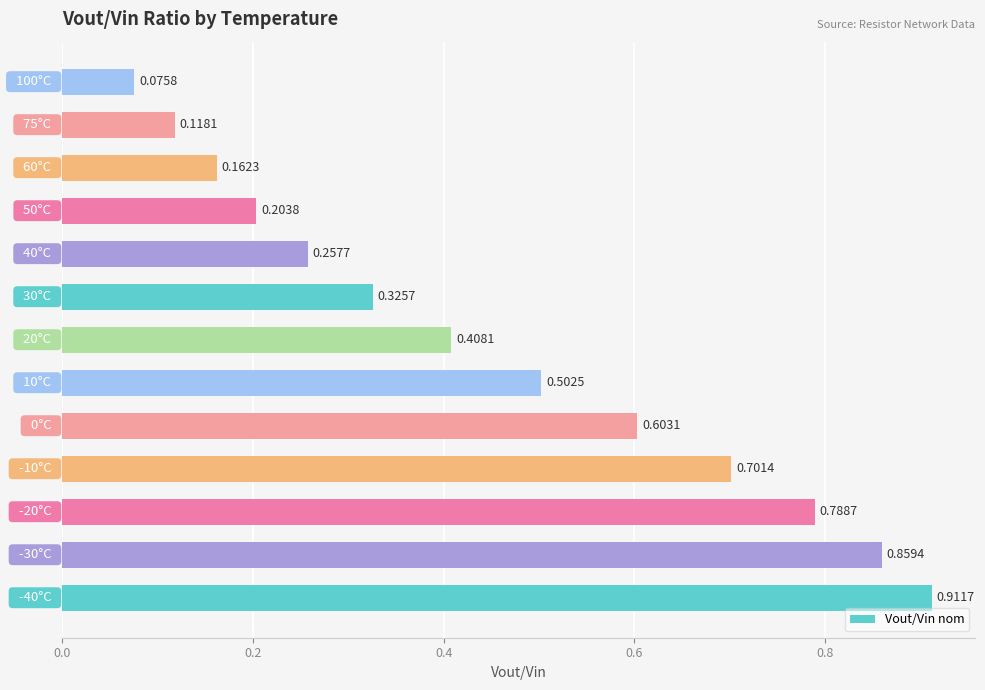

What is the average value?

0.5